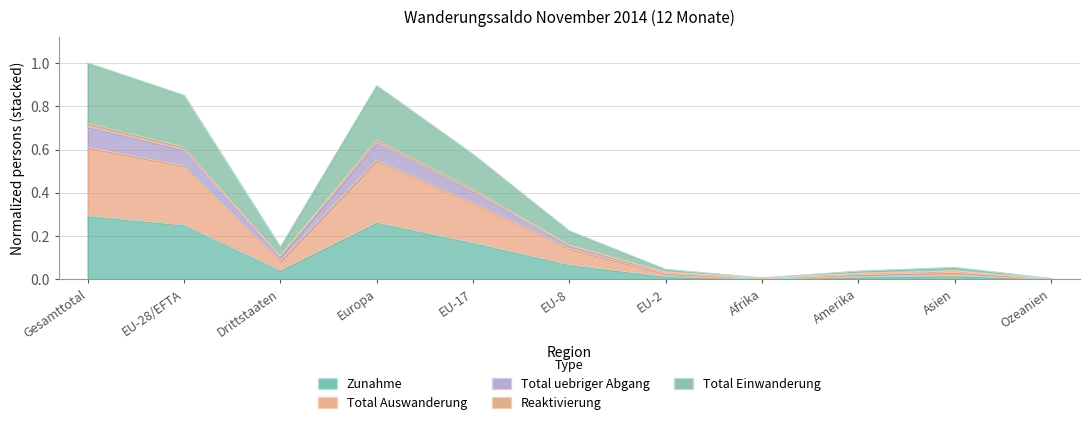

Is it true that Total uebriger Abgang equals 0.4 at Gesamttotal?

False